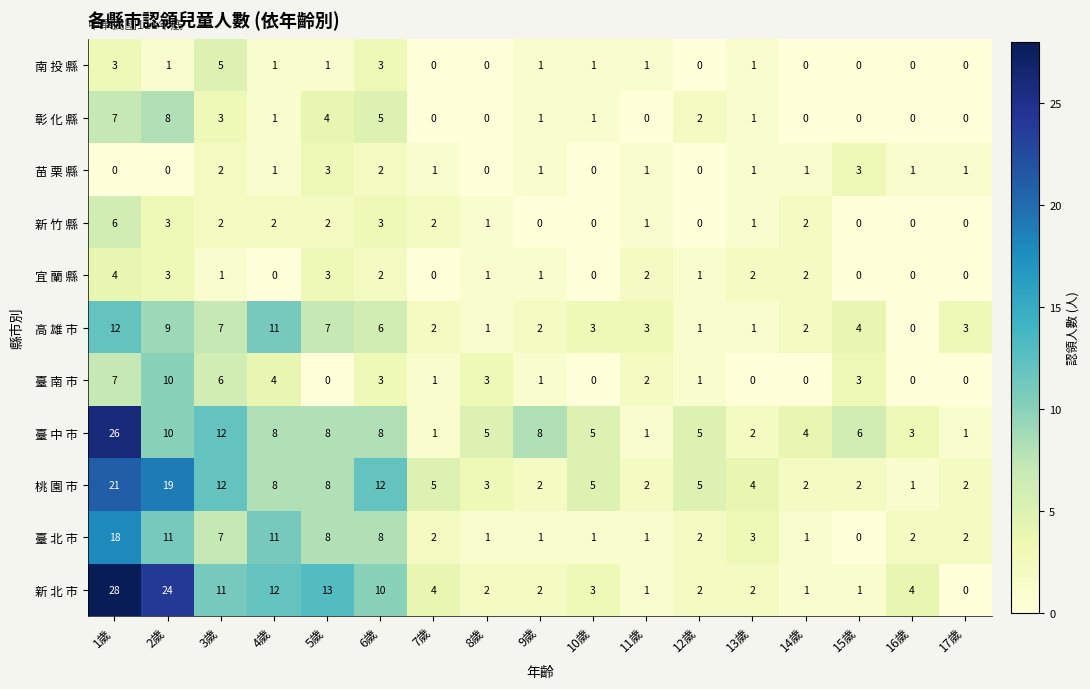

The 彰 化 縣 series shows 2 at 12歲. True or false?

True